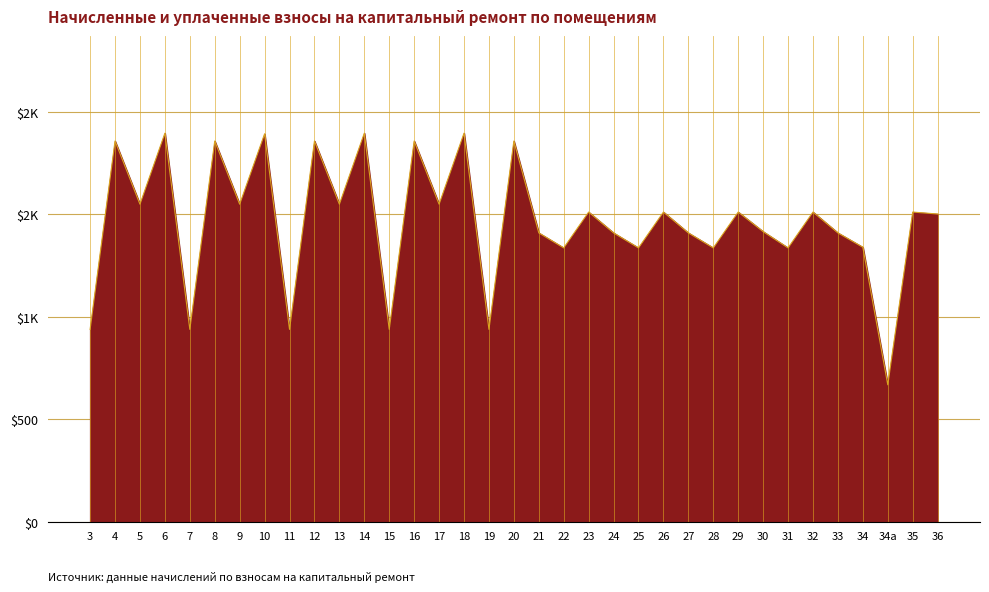

What is the difference between the second highest and minimum values?

1227.5